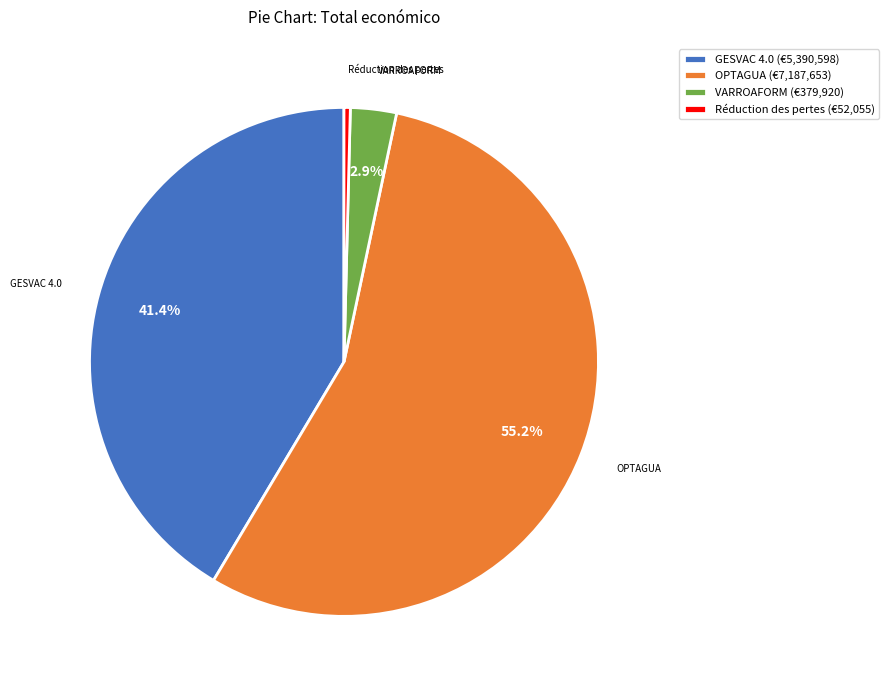

Which has a higher value, Réduction des pertes (€52,055) or GESVAC 4.0 (€5,390,598)?

GESVAC 4.0 (€5,390,598)